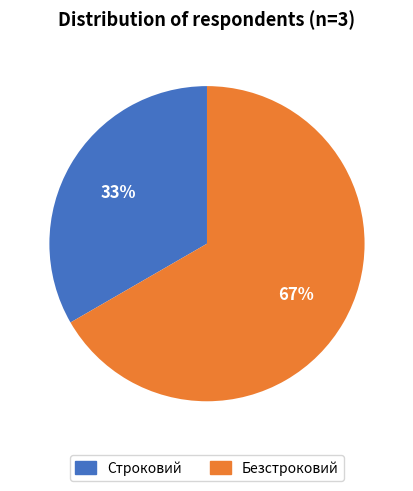

Does any single category account for the majority?

Yes